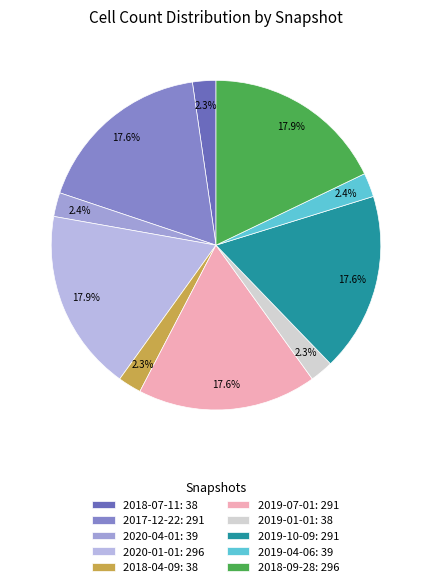

What is the change in value from 2019-10-09 to 2018-09-28?

+5